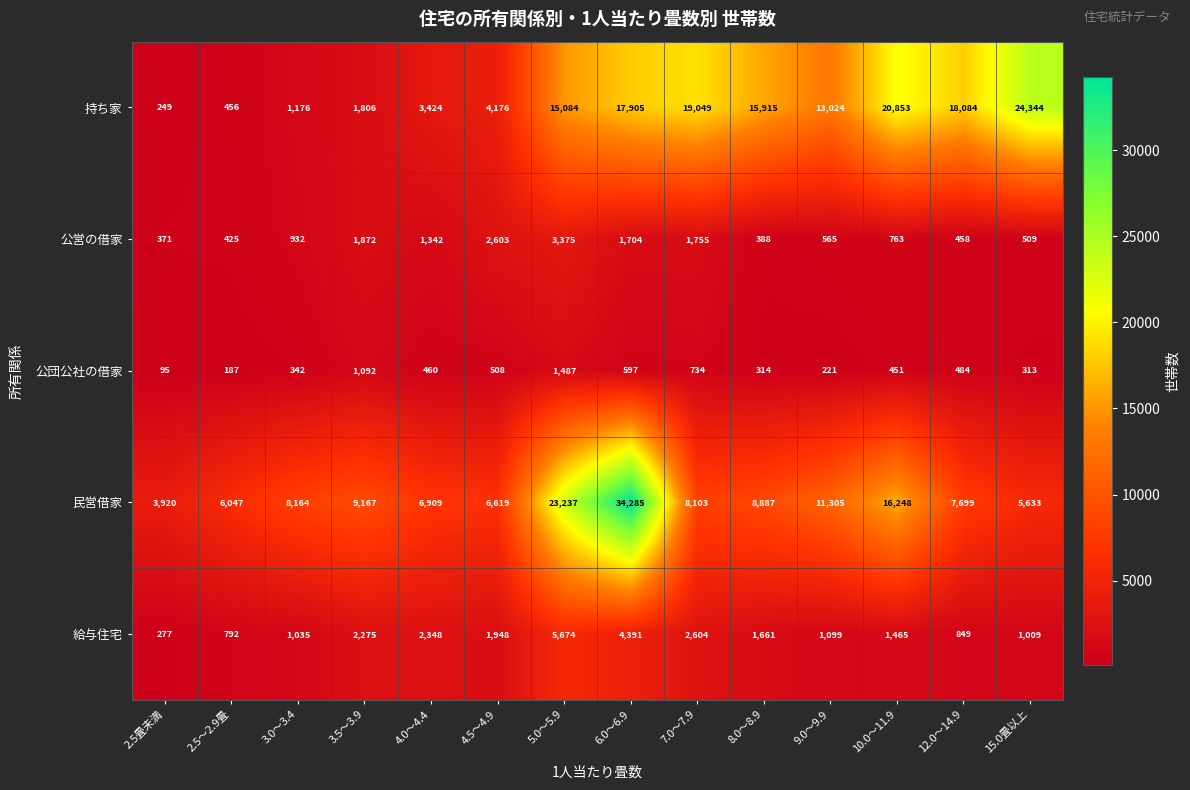

Is it true that 公団公社の借家 equals 314 at 8.0～8.9?

True